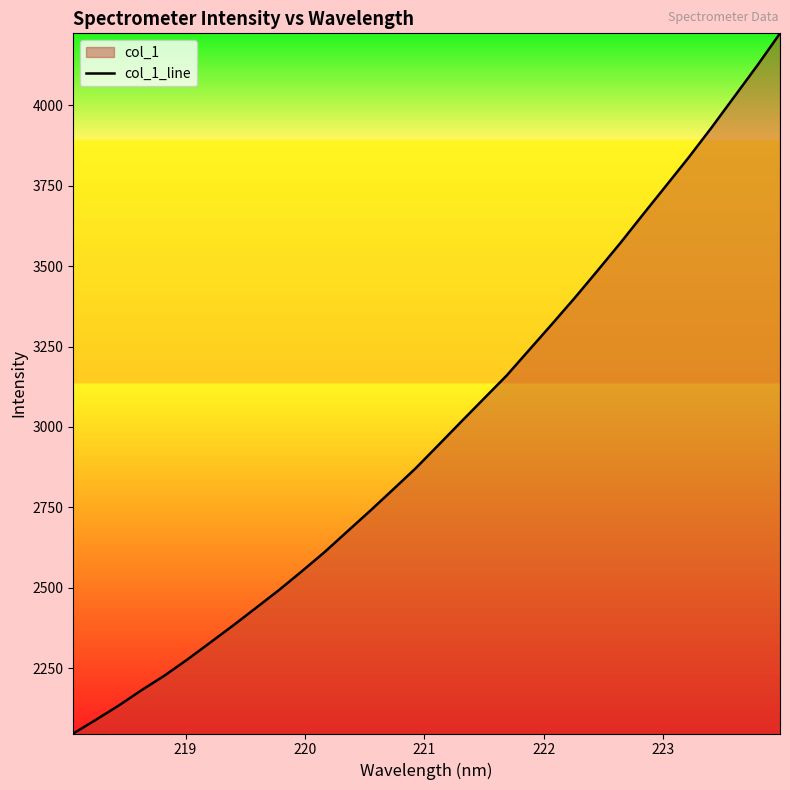

What is the smallest value displayed?

2046.6